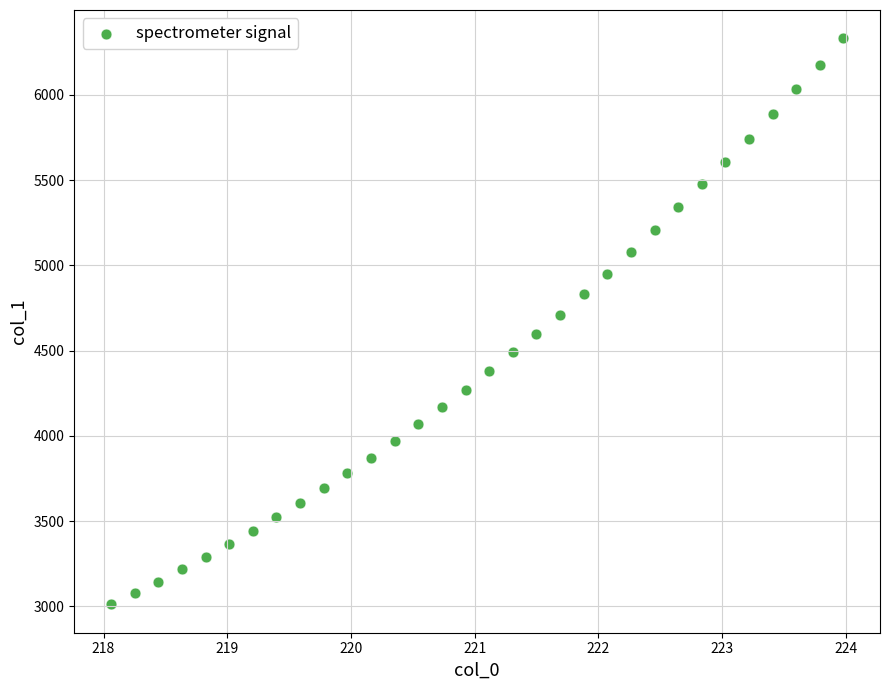

What is the range of X values (max minus min)?

5.9